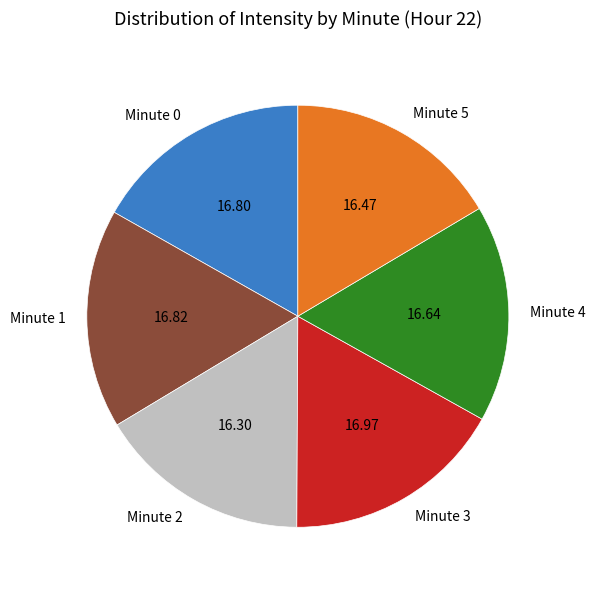

Is the sum of Minute 3 and Minute 4 greater than half?

No